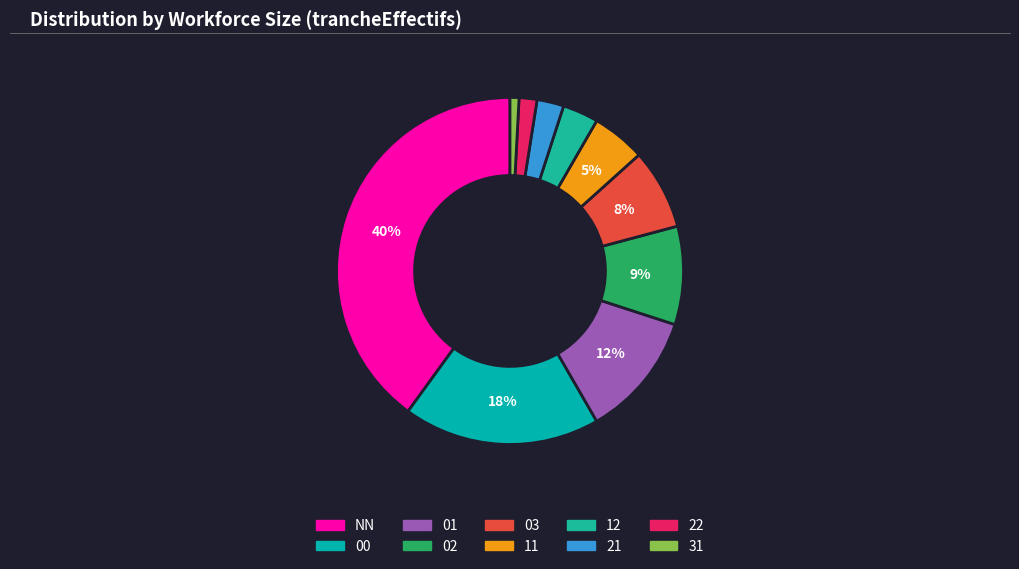

To the nearest percent, what is the average slice percentage?

10%